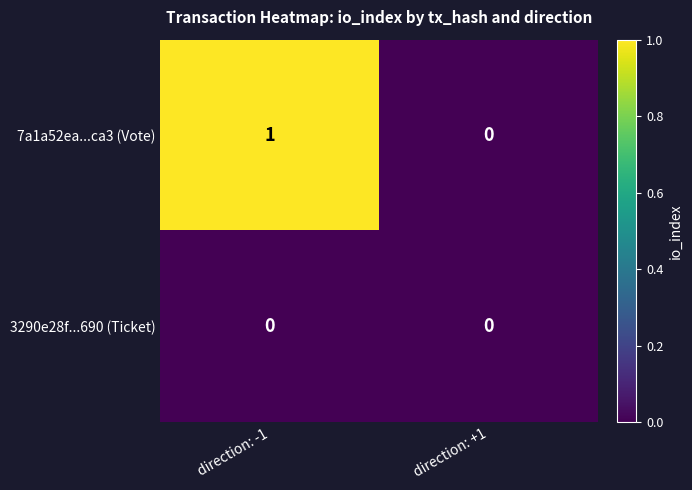

Reading left to right, list all the values displayed in this chart.

7a1a52ea...ca3 (Vote): direction: -1=1	direction: +1=0
3290e28f...690 (Ticket): direction: -1=0	direction: +1=0